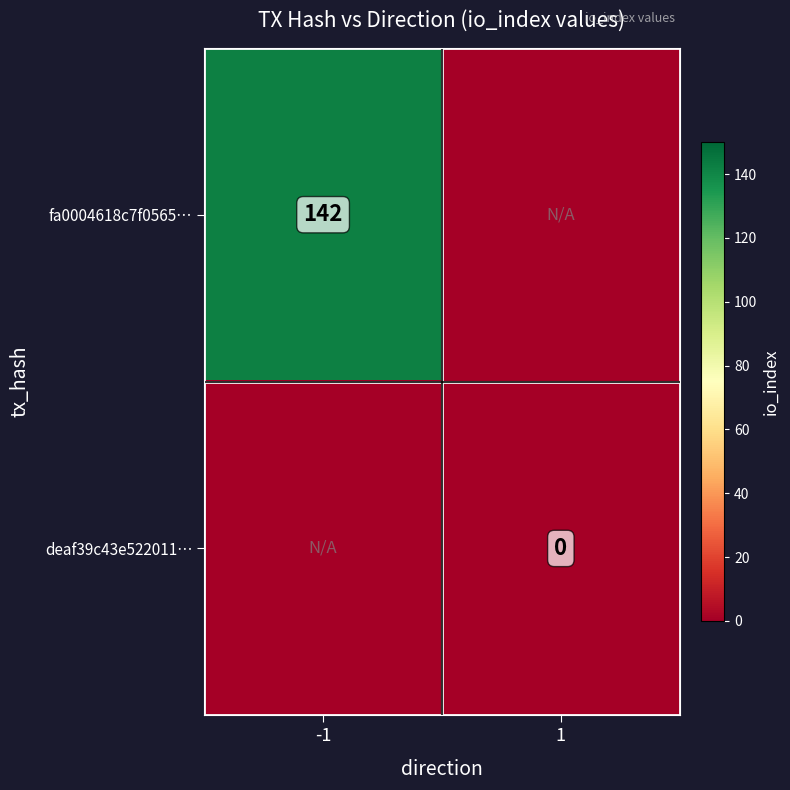

Is it true that fa0004618c7f0565… equals 142 at -1?

True